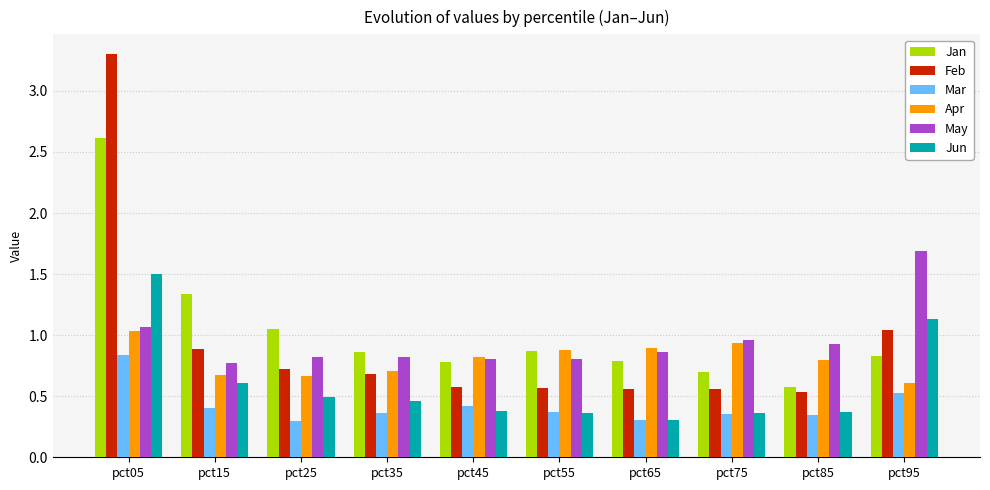

At which category is the sum across all series the highest?

pct05